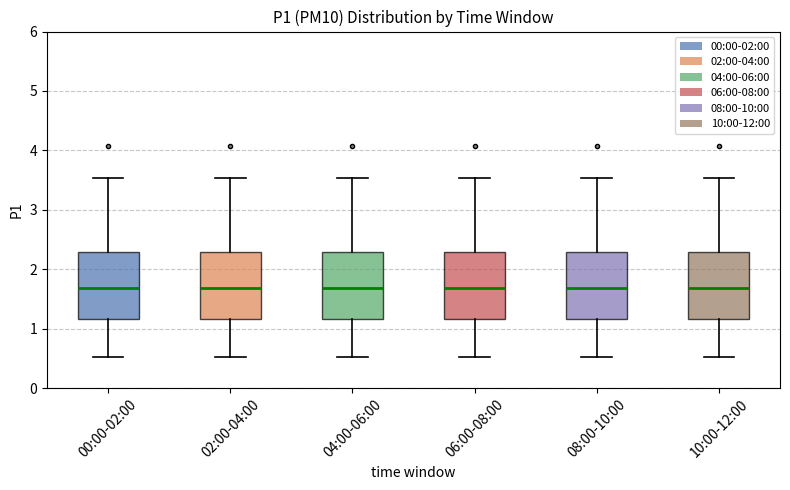

Reading left to right, read every box against the y-axis: the position of its median line, the range the box covers, and the ends of its whiskers. The values are not printed on the chart, so give them approximately, as read against the axis.

00:00-02:00: median 1.7, box 1.2 to 2.3, whiskers 0.5 to 3.5
02:00-04:00: median 1.7, box 1.2 to 2.3, whiskers 0.5 to 3.5
04:00-06:00: median 1.7, box 1.2 to 2.3, whiskers 0.5 to 3.5
06:00-08:00: median 1.7, box 1.2 to 2.3, whiskers 0.5 to 3.5
08:00-10:00: median 1.7, box 1.2 to 2.3, whiskers 0.5 to 3.5
10:00-12:00: median 1.7, box 1.2 to 2.3, whiskers 0.5 to 3.5